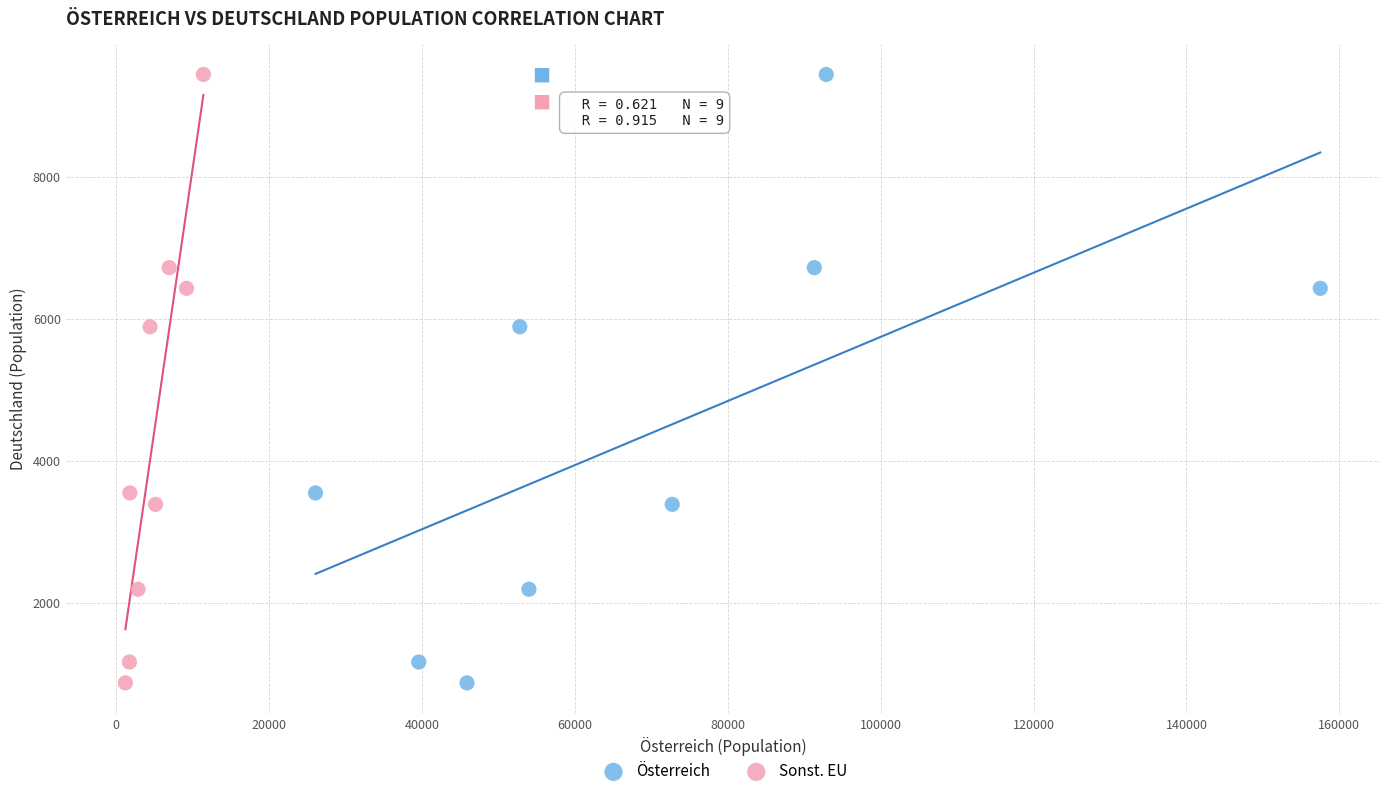

What are all the series names shown in the legend?

Österreich, Sonst. EU